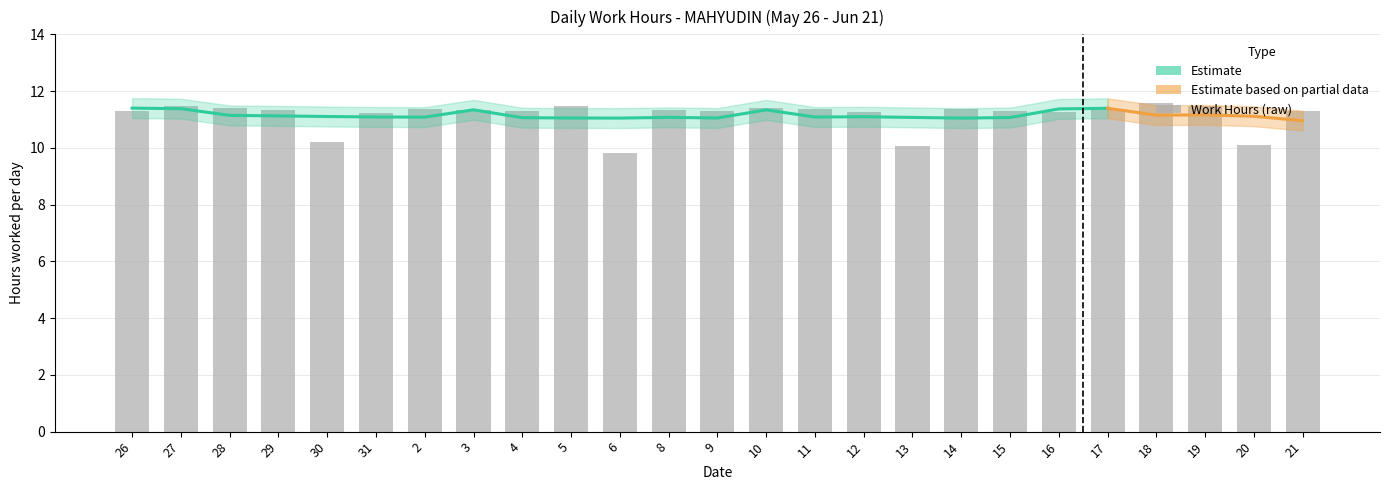

What is the label of the 19th bar from the right?

2